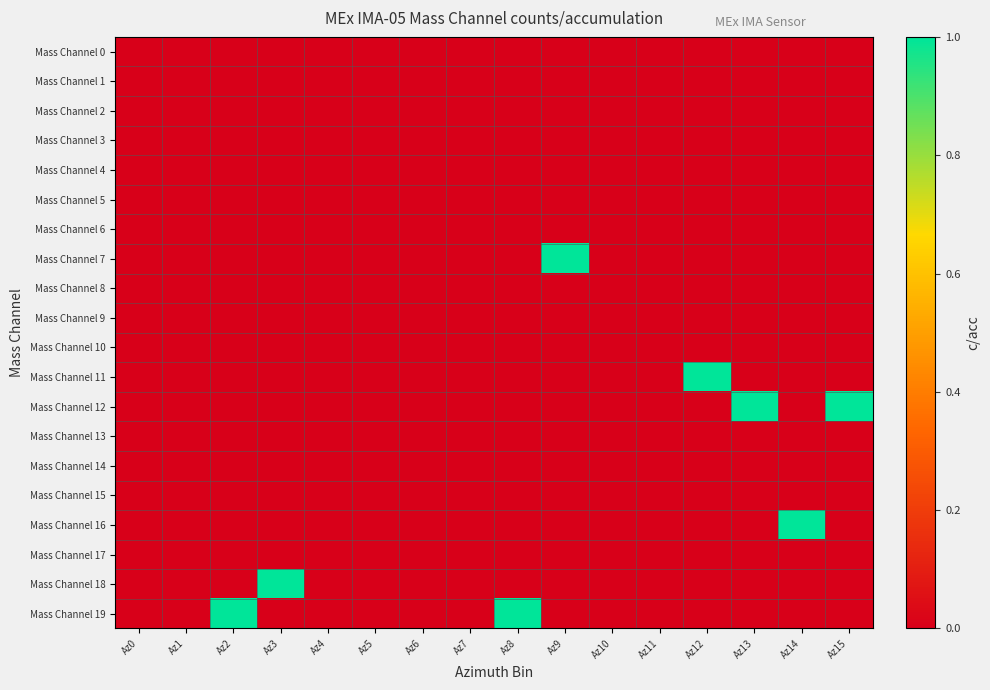

Which series has the largest range (max minus min)?

Mass Channel 7